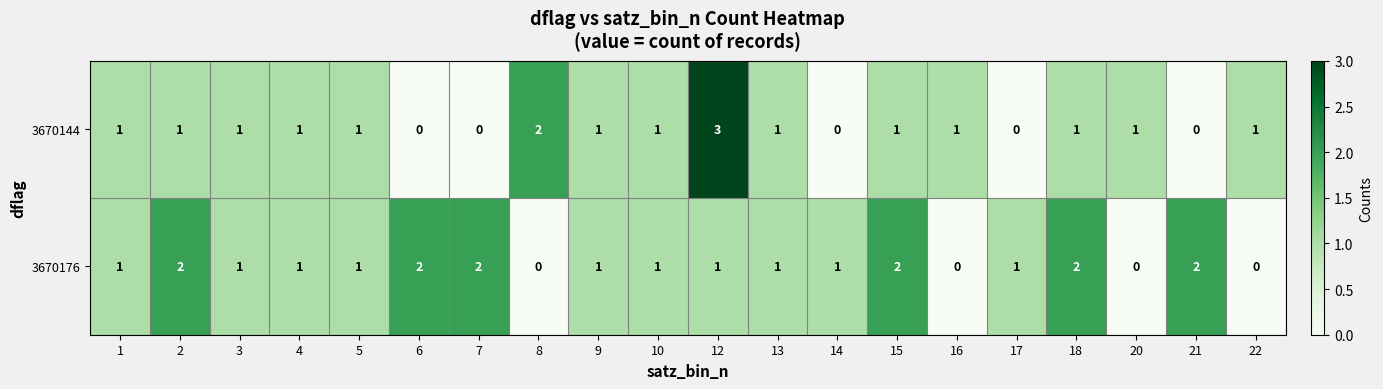

How many distinct data groups are displayed?

2